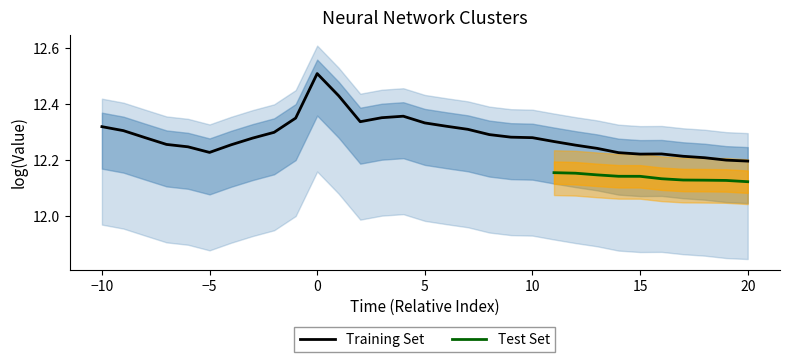

Reading left to right, what are all the values shown in this chart?

12.3	12.3	12.3	12.3	12.2	12.2	12.3	12.3	12.3	12.3	12.5	12.4	12.3	12.4	12.4	12.3	12.3	12.3	12.3	12.3	12.3	12.3	12.3	12.2	12.2	12.2	12.2	12.2	12.2	12.2	12.2